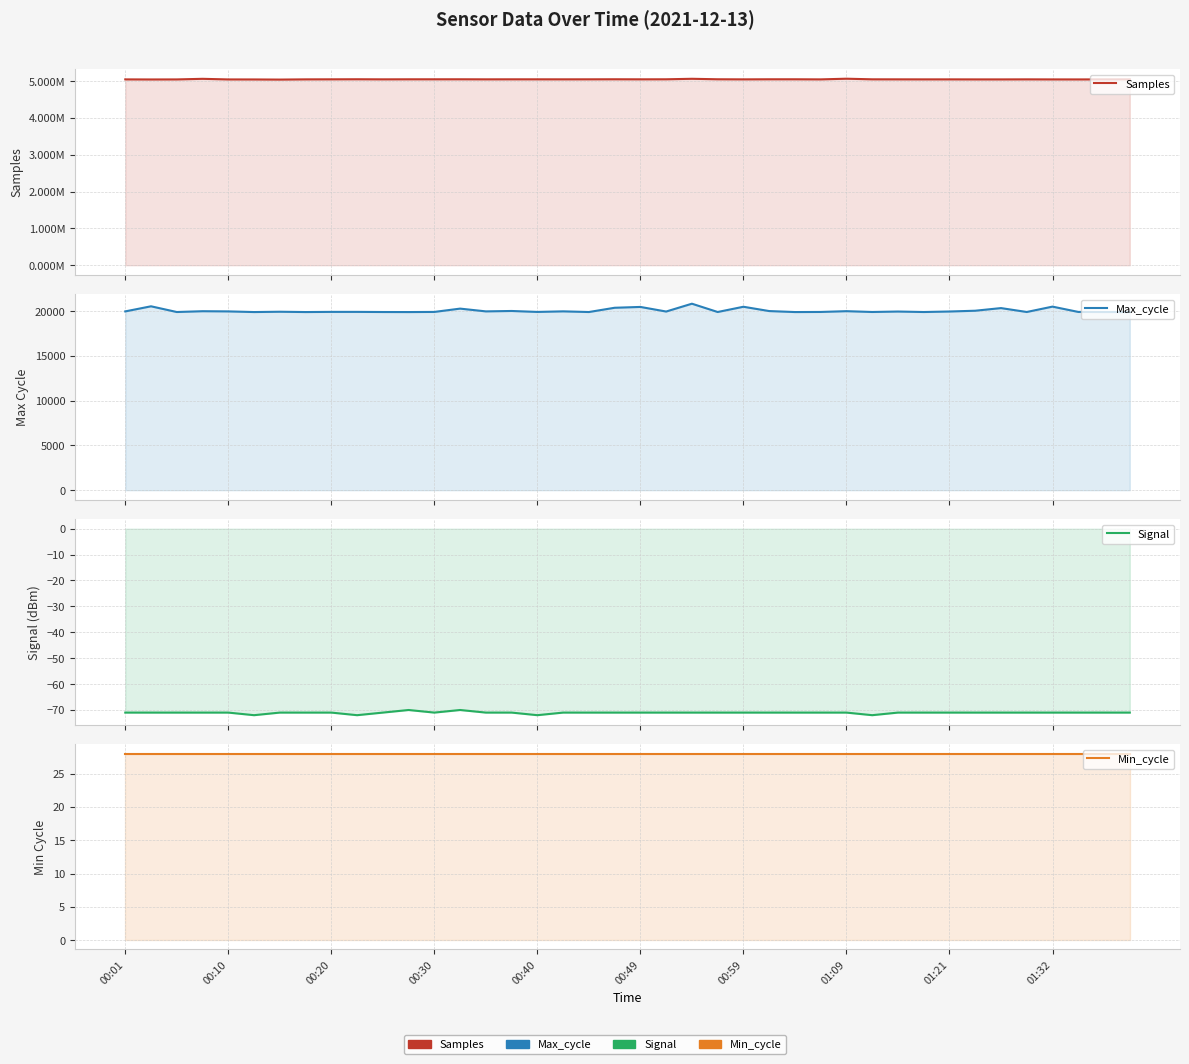

Reading right to left, extract all data points from this chart.

Samples: 5051119	5050742	5049642	5050073	5051513	5050087	5050289	5051247	5051008	5051761	5052568	5069007	5050816	5053541	5053512	5051346	5053818	5066735	5053359	5052383	5053862	5052530	5052107	5052546	5052677	5052014	5053615	5053214	5053049	5051770	5054206	5052393	5051206	5045337	5048802	5049448	5065829	5049778	5048553	5050621
Max_cycle: 19913	19912	19923	20516	19916	20352	20057	19970	19913	19967	19917	20007	19920	19909	20020	20501	19915	20842	19967	20481	20388	19912	19987	19923	20029	19984	20293	19923	19908	19913	19928	19928	19909	19944	19909	19982	20003	19913	20552	19982
Signal: -71	-71	-71	-71	-71	-71	-71	-71	-71	-71	-72	-71	-71	-71	-71	-71	-71	-71	-71	-71	-71	-71	-71	-72	-71	-71	-70	-71	-70	-71	-72	-71	-71	-71	-72	-71	-71	-71	-71	-71
Min_cycle: 28	28	28	28	28	28	28	28	28	28	28	28	28	28	28	28	28	28	28	28	28	28	28	28	28	28	28	28	28	28	28	28	28	28	28	28	28	28	28	28